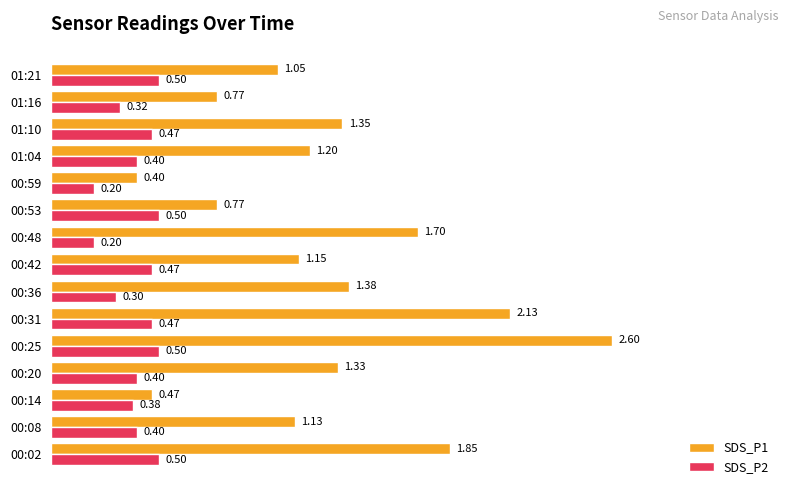

List the series in order of their peak value, highest first.

SDS_P1, SDS_P2